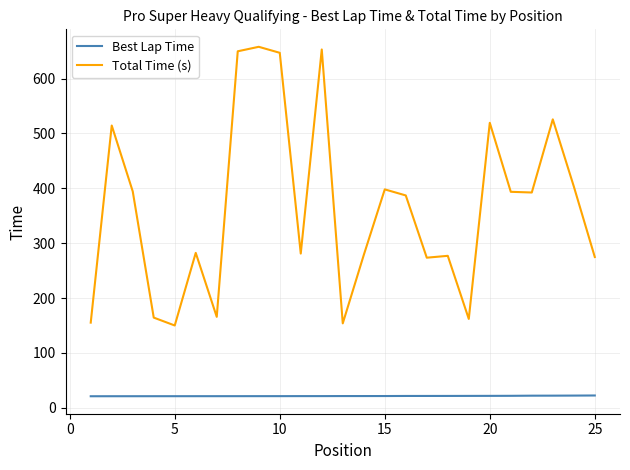

Which series has the widest spread of values?

Total Time (s)